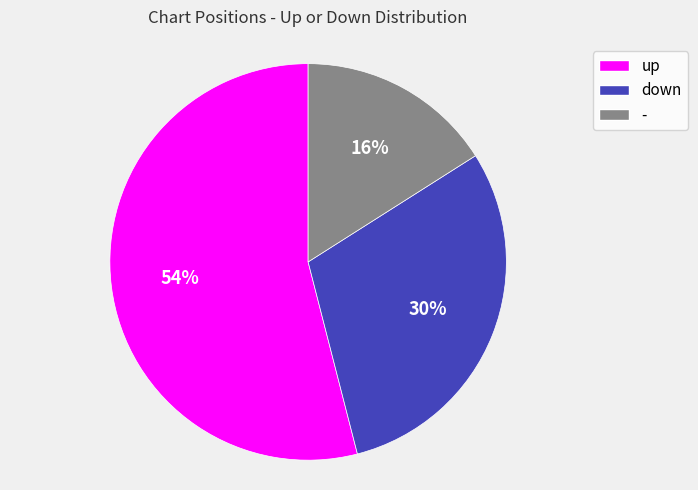

To the nearest percent, what percentage of the pie is up?

54%